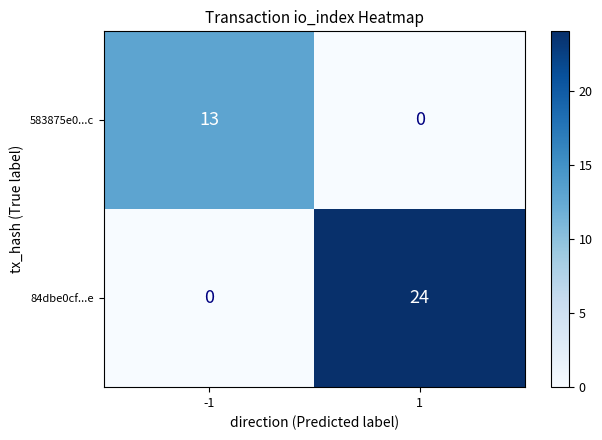

The 84dbe0cf...e series shows 24 at 1. True or false?

True